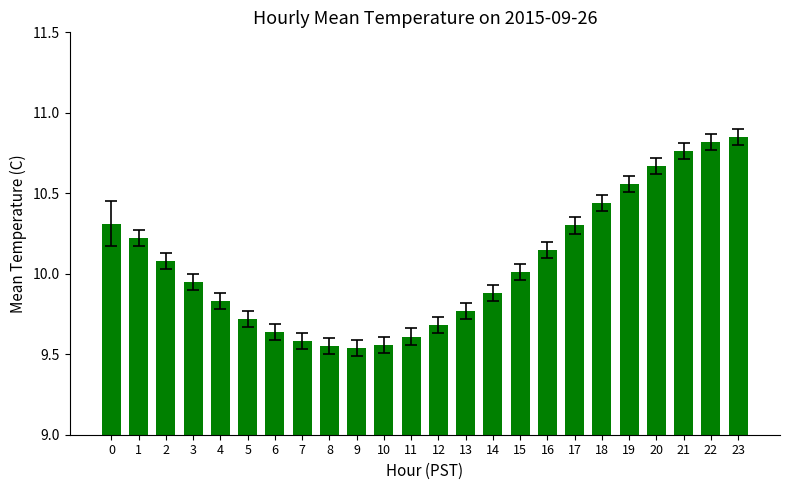

The chart shows a value of 9.7 at 12. True or false?

True